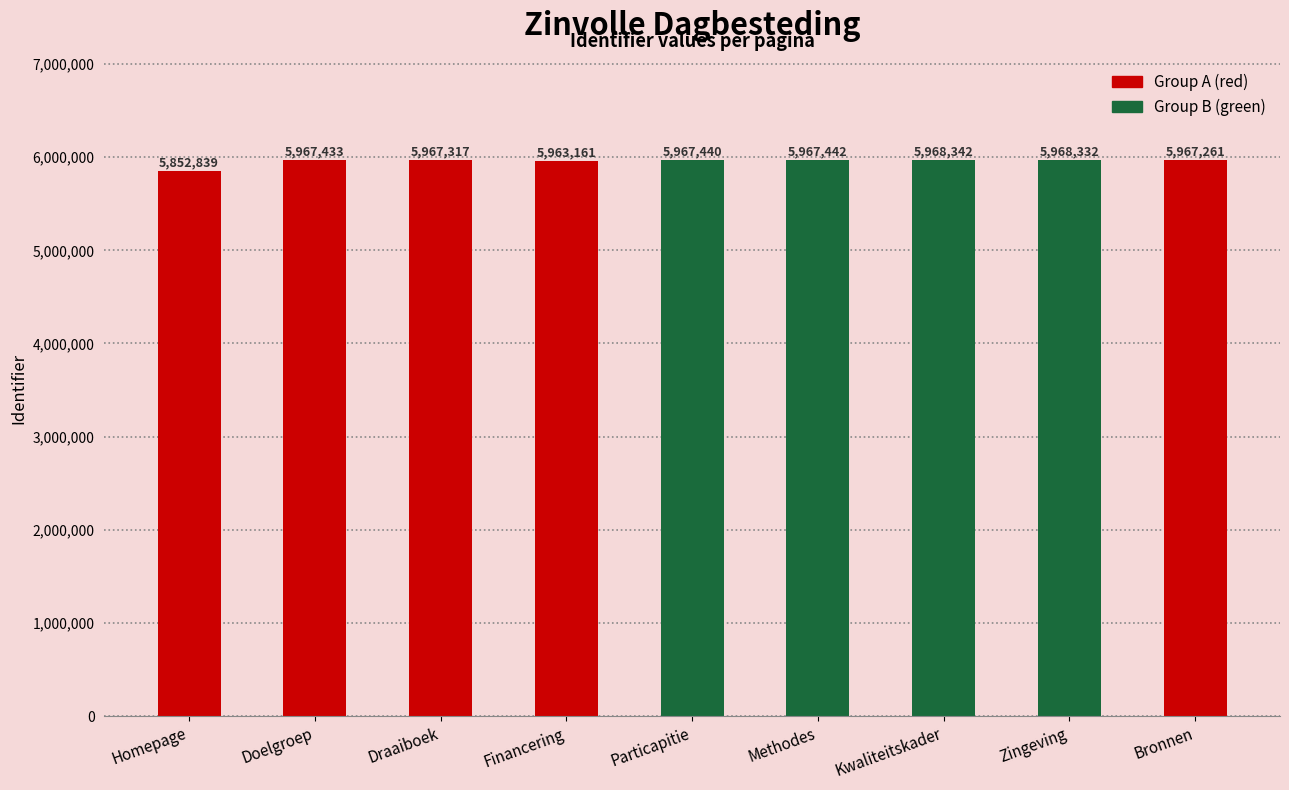

What is the minimum value shown in the chart?

5852839